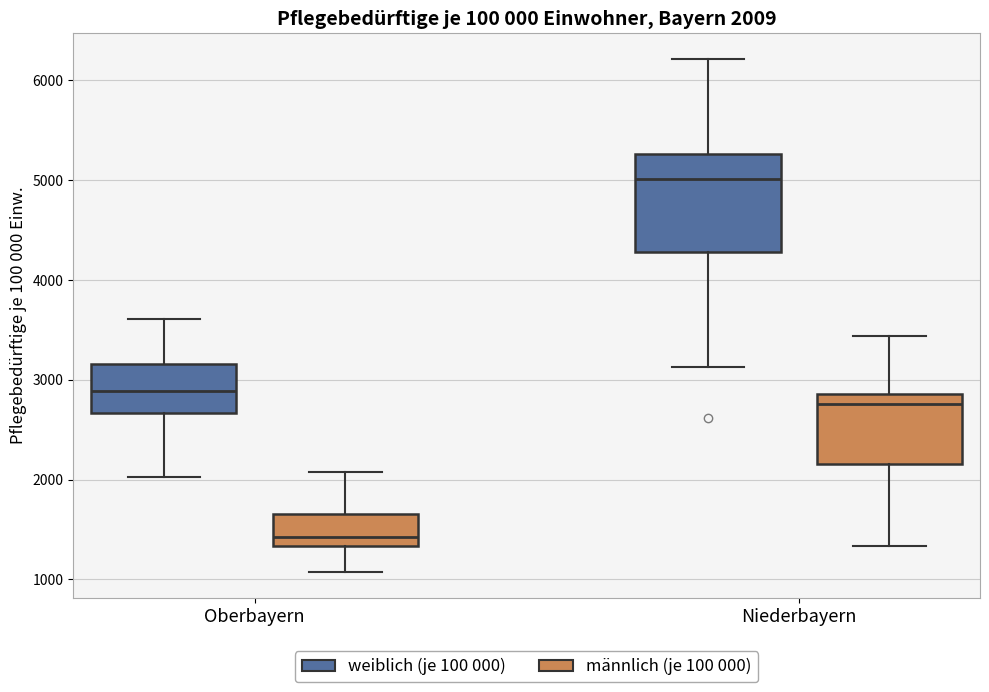

Which box has the lowest median line?

Oberbayern (männlich (je 100 000))